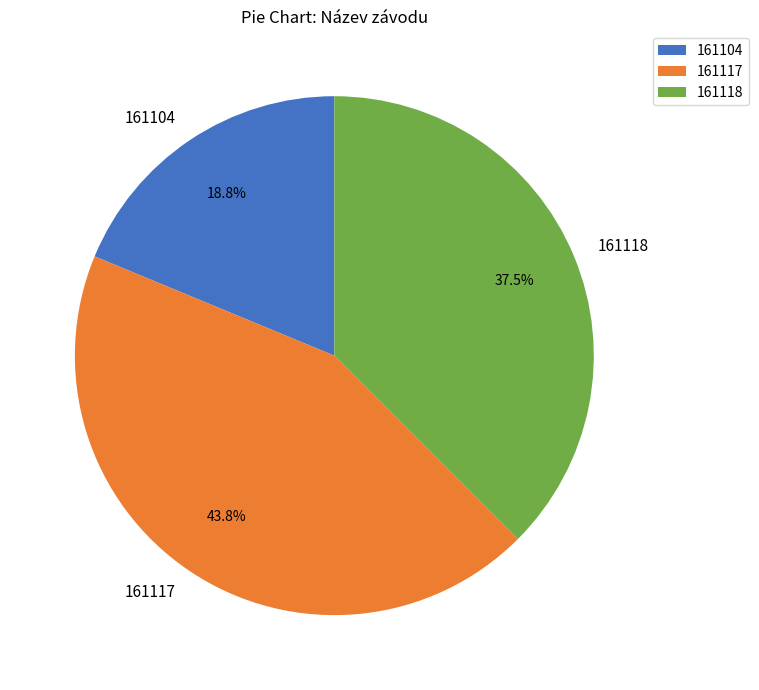

Is the sum of 161118 and 161117 greater than half?

Yes